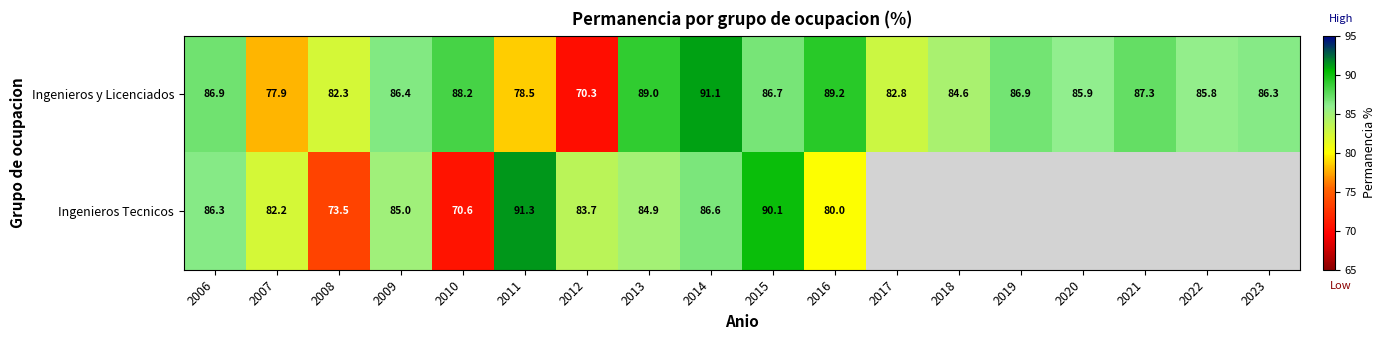

What is the average value of the Ingenieros y Licenciados series?

84.8